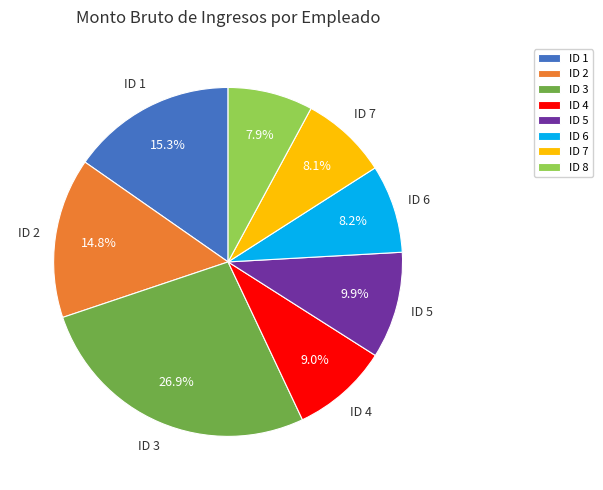

What is the ratio of the value at ID 5 to the value at ID 6?

1.2